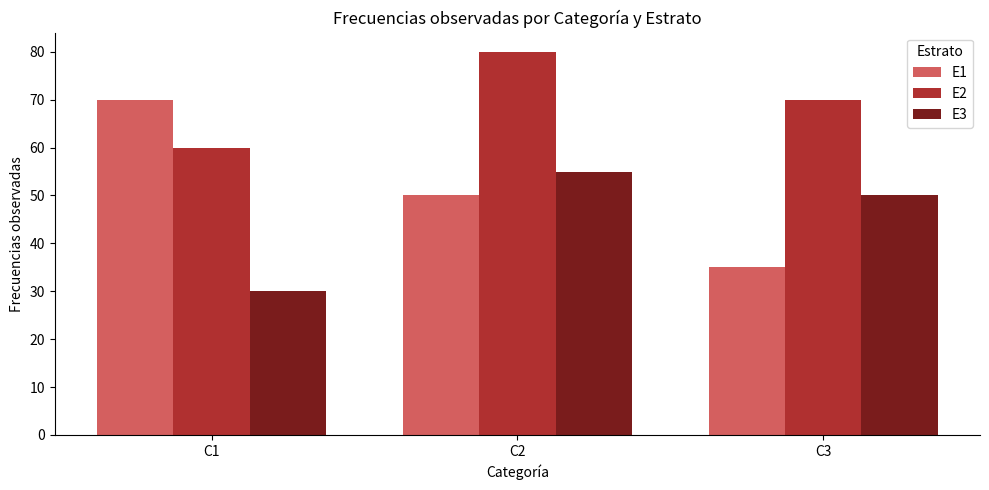

What are all the series names shown in the legend?

E1, E2, E3